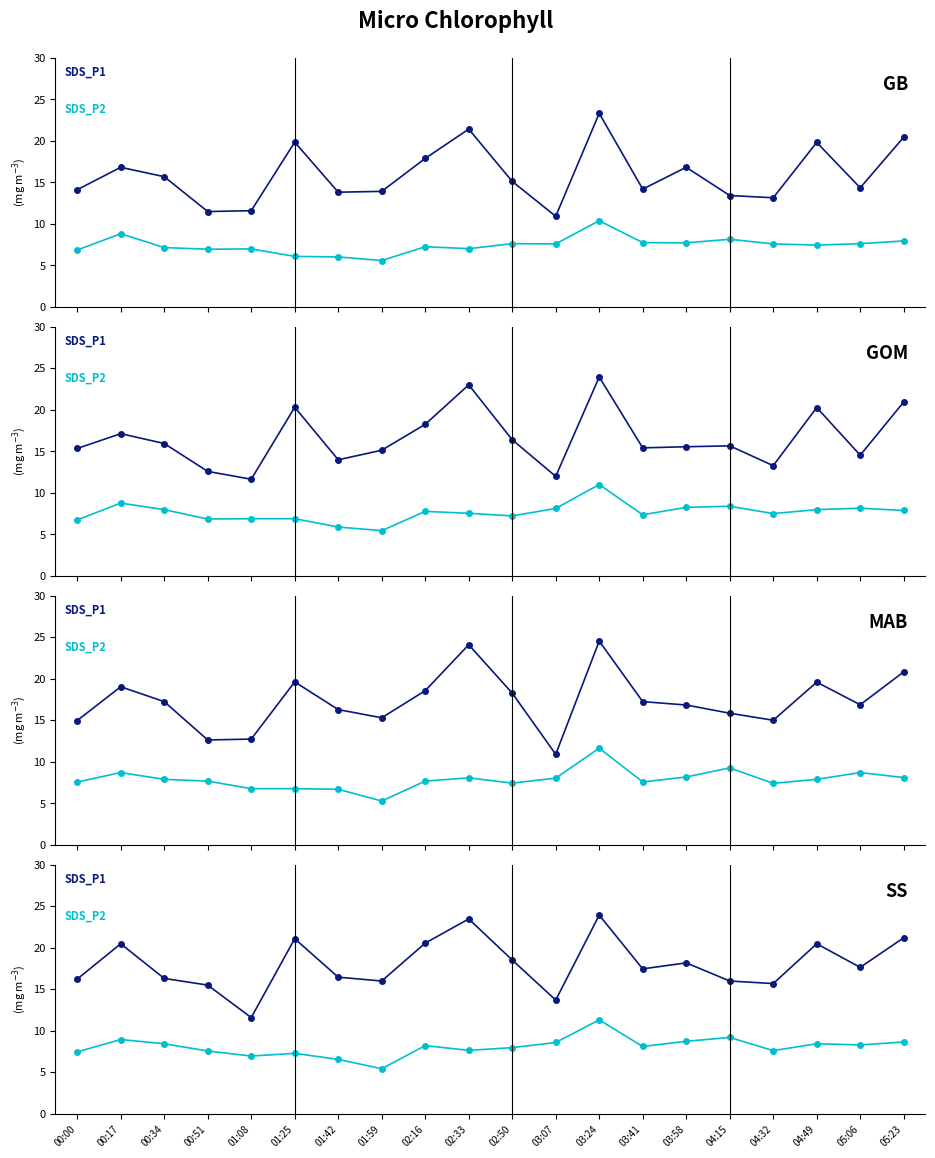

Rank the series by their average value, from lowest to highest.

SDS_P2, SDS_P1